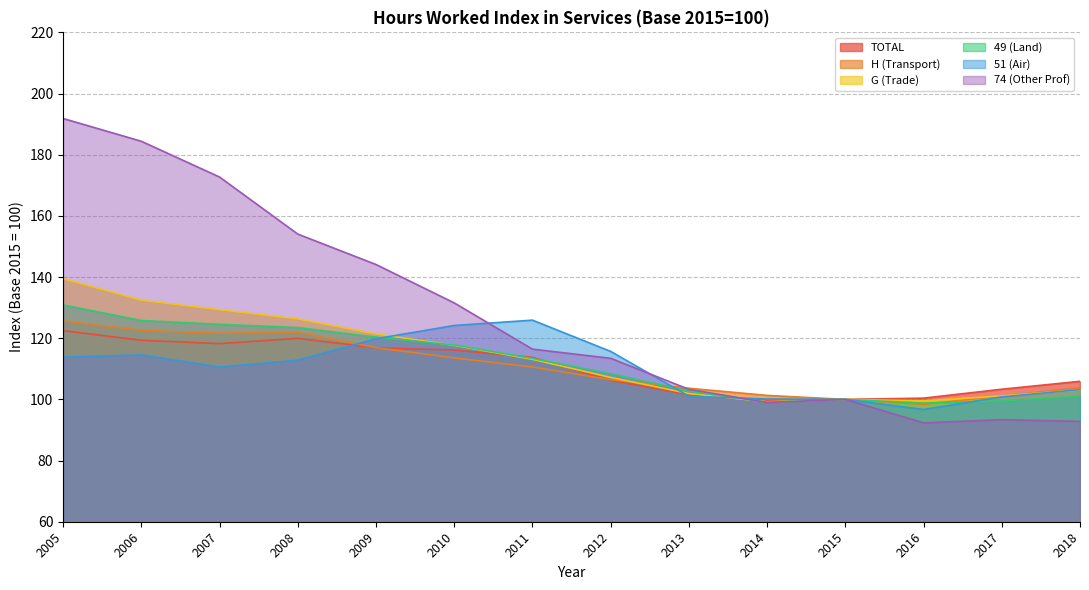

At which category is the sum across all series the highest?

2005